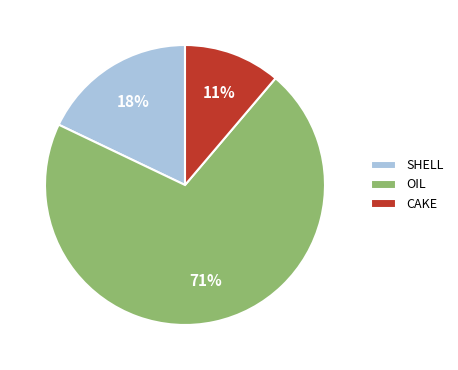

What is the smallest slice in the pie chart?

CAKE